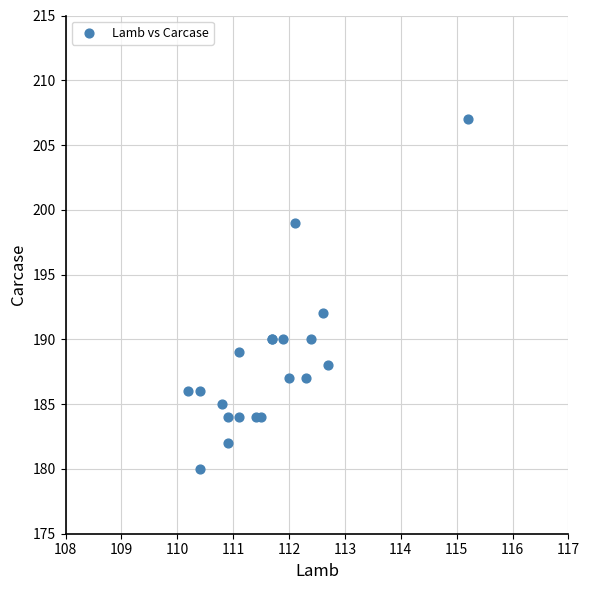

What Y value in the scatter plot is closest to 193?

192